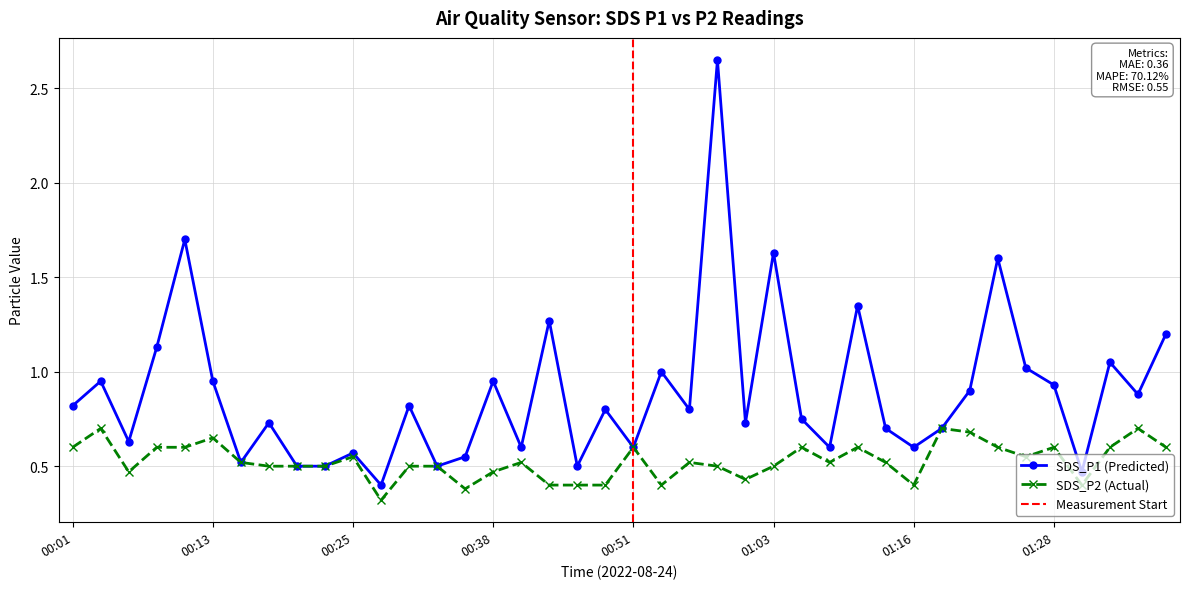

True or false: SDS_P1 (Predicted) has more than 2 interior local peaks.

True